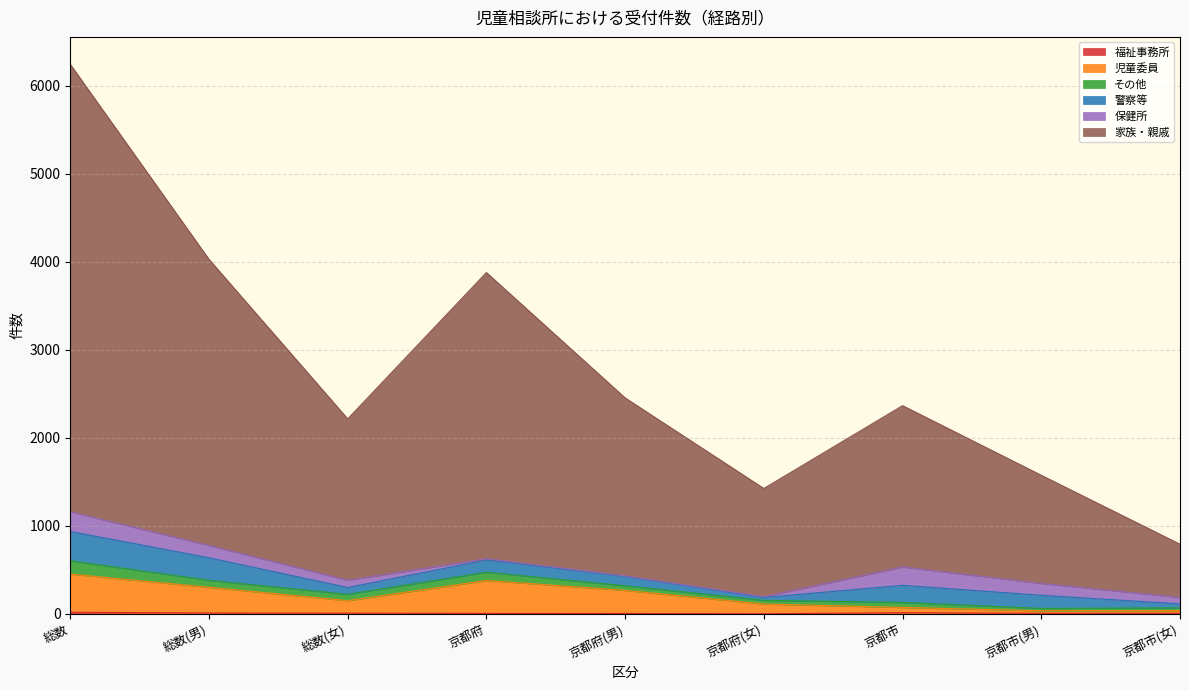

In 児童委員, how many points are lower than both neighbors (excluding endpoints)?

2